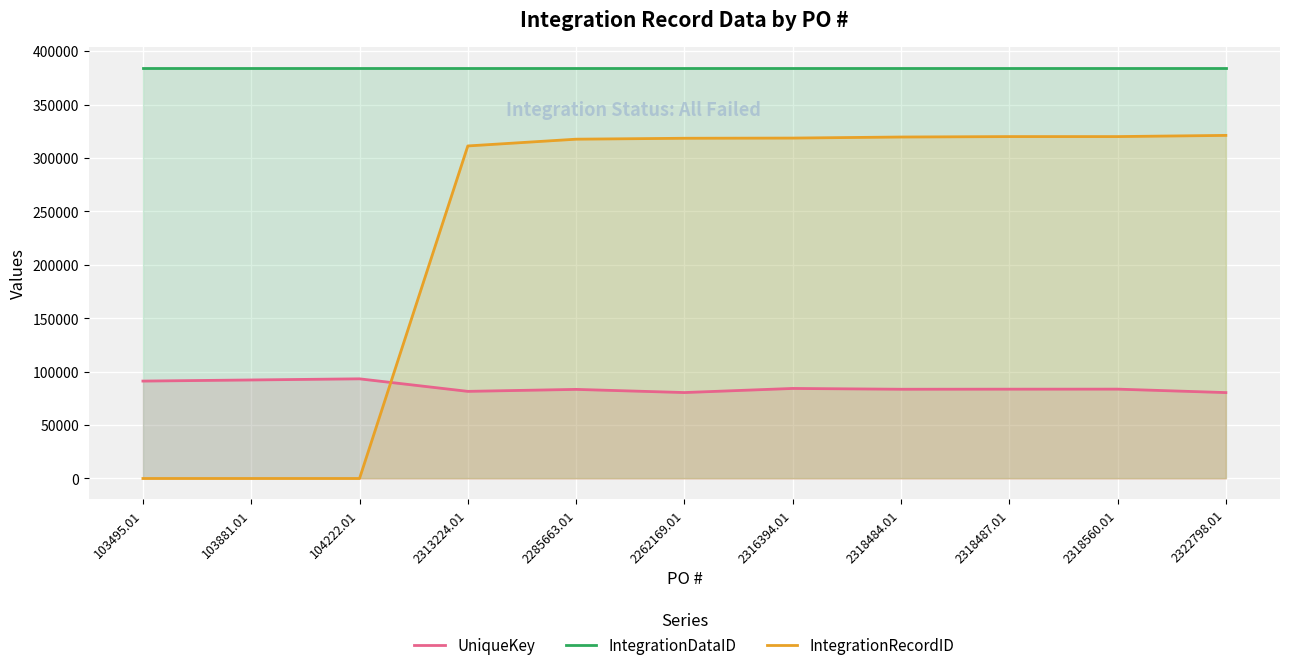

What is the lowest value of the UniqueKey series?

80395